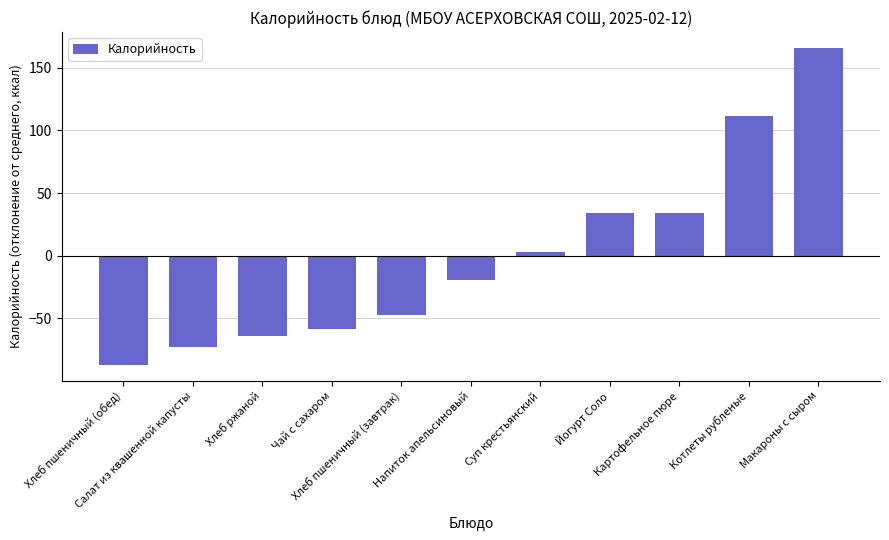

At which label does the data first exceed -19?

Суп крестьянский